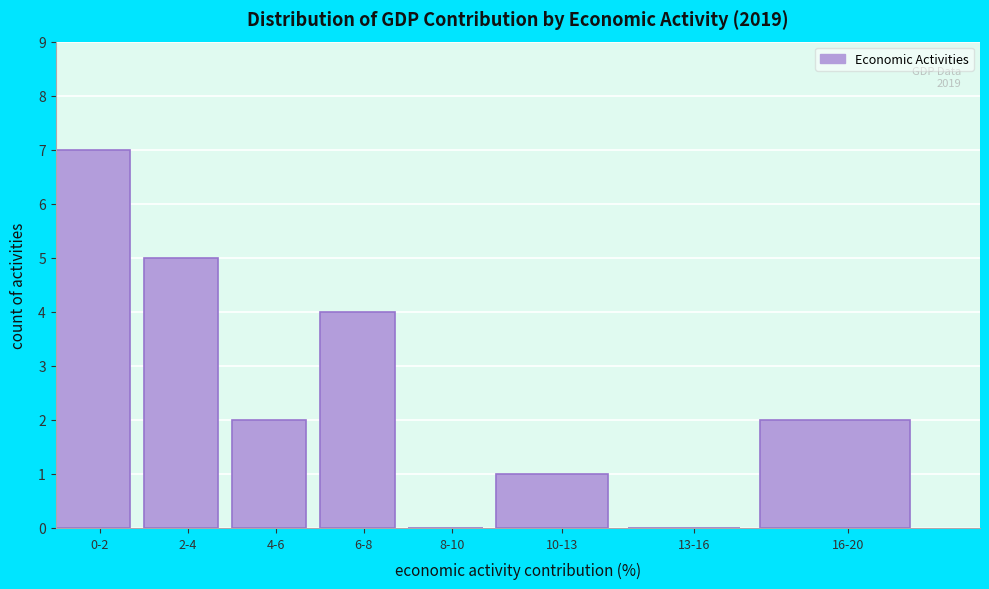

Reading left to right, extract all data points from this chart.

0-2=7	2-4=5	4-6=2	6-8=4	8-10=0	10-13=1	13-16=0	16-20=2